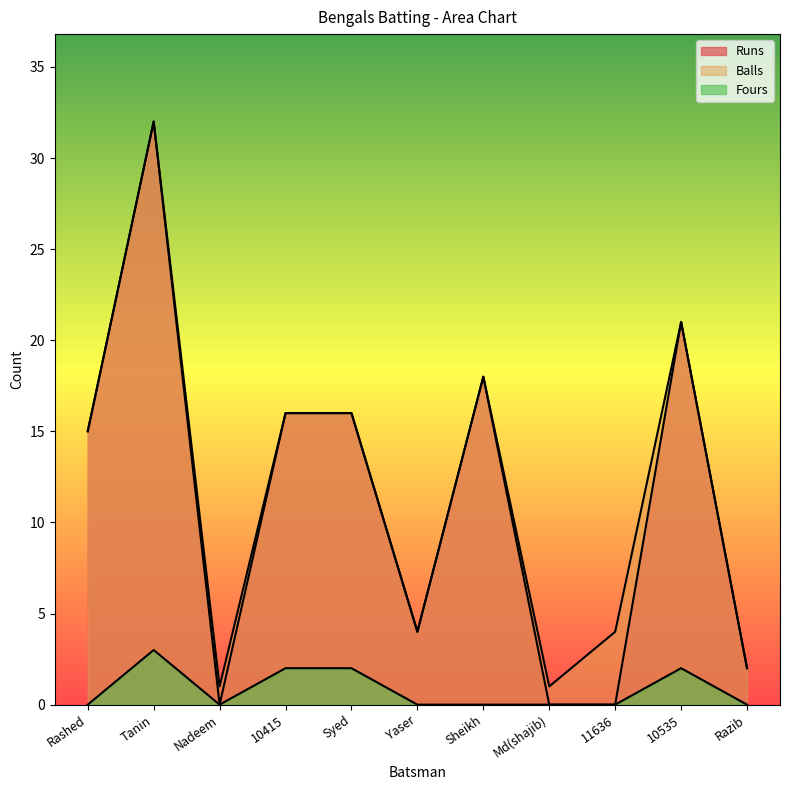

What is the sum of the Balls values at Yaser and Tanin?

36